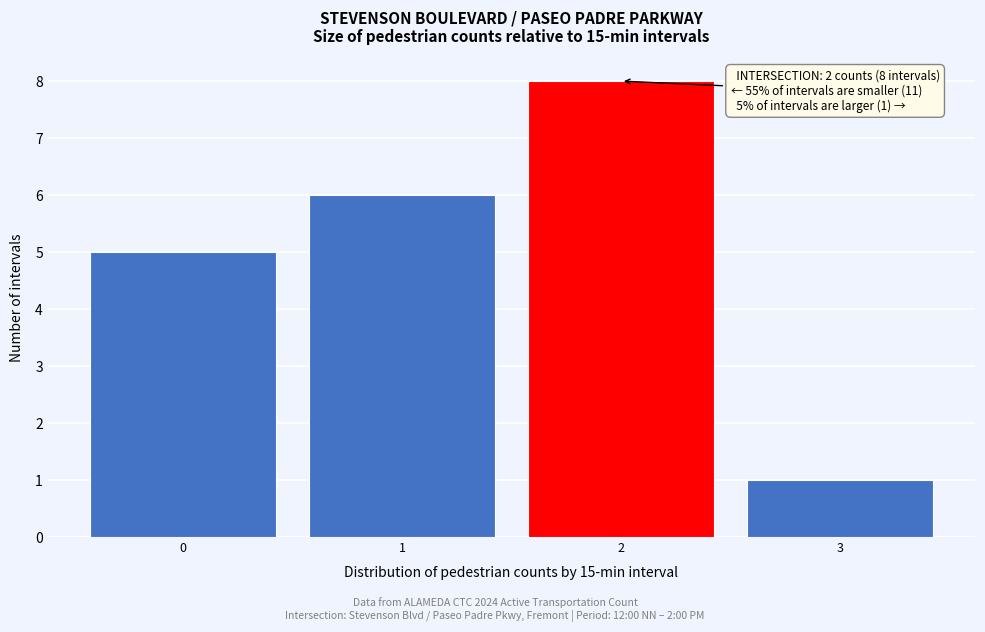

Which range on the x-axis has the tallest bar?

1.5 to 2.5